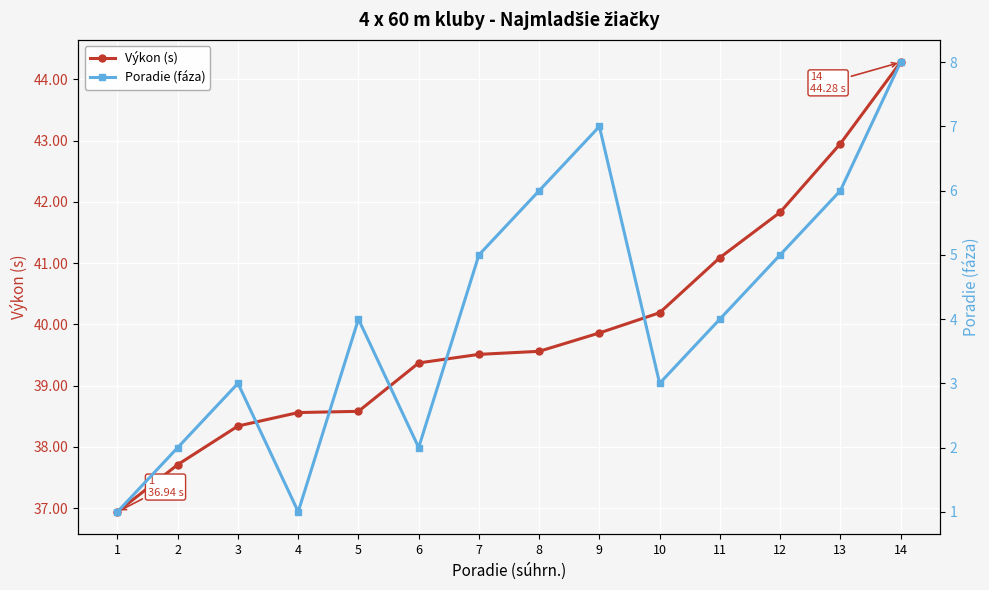

How many interior local valleys does the Poradie (fáza) series have?

3